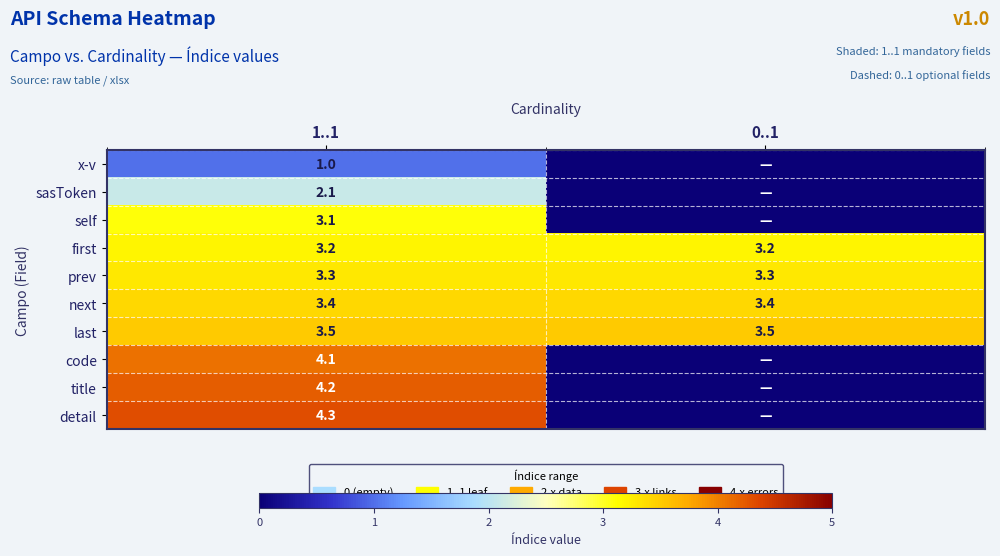

Count the number of data series in this chart.

10